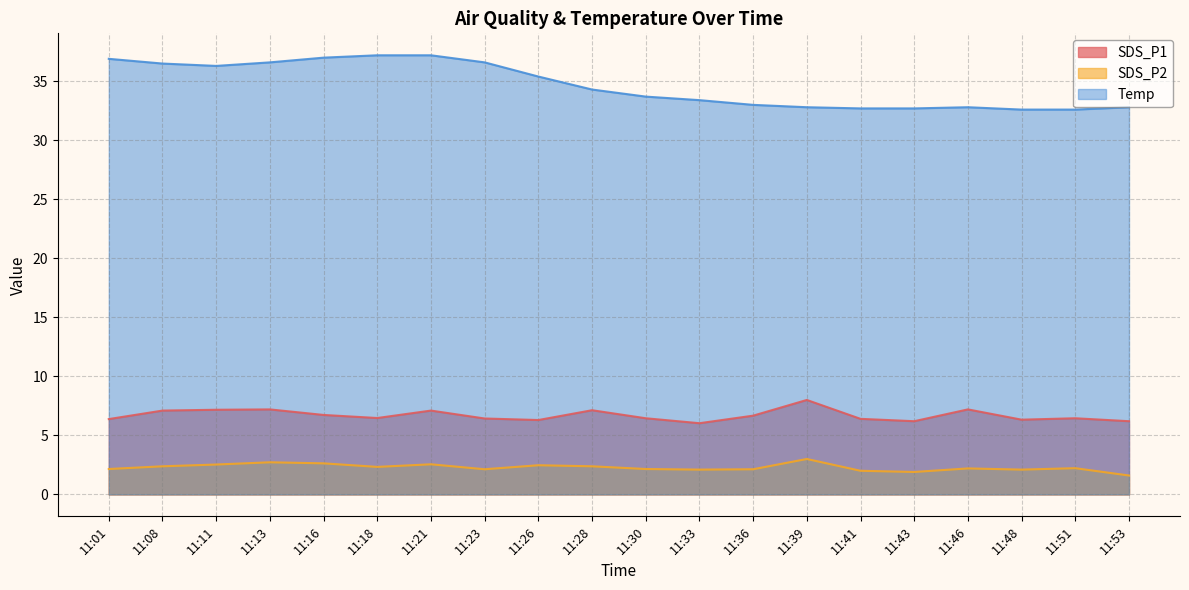

How many categories are shown in the chart?

20